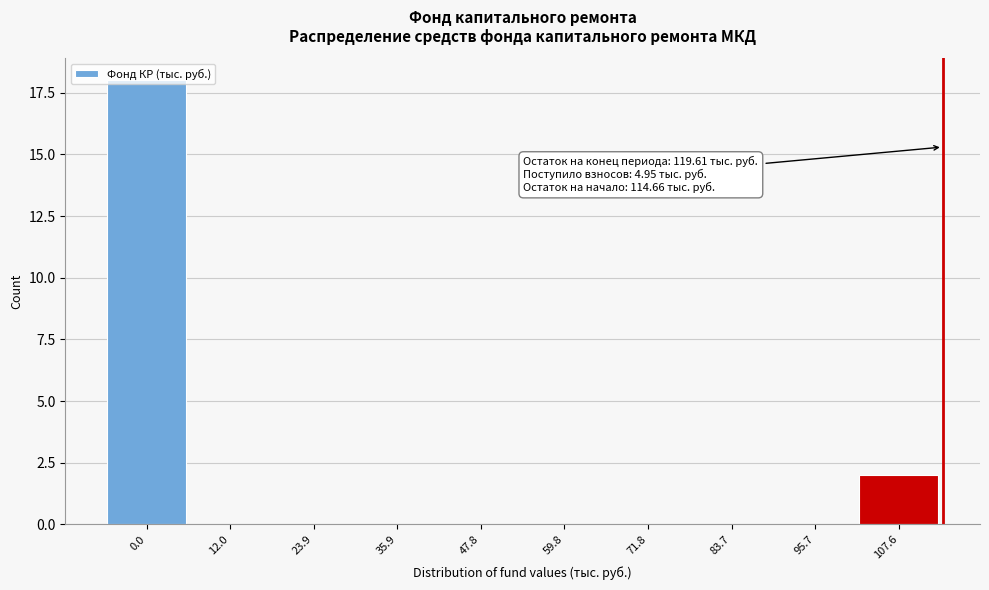

What is the maximum value shown in the chart?

18